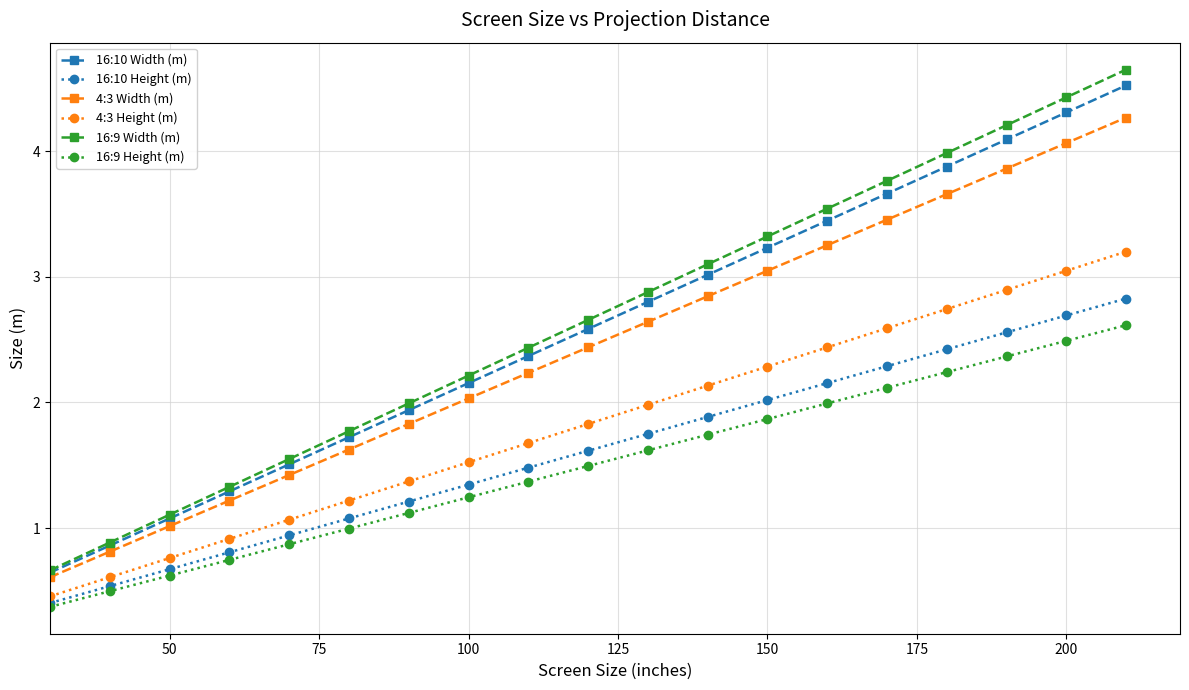

True or false: 4:3 Width (m) and 4:3 Height (m) cross at least once.

False